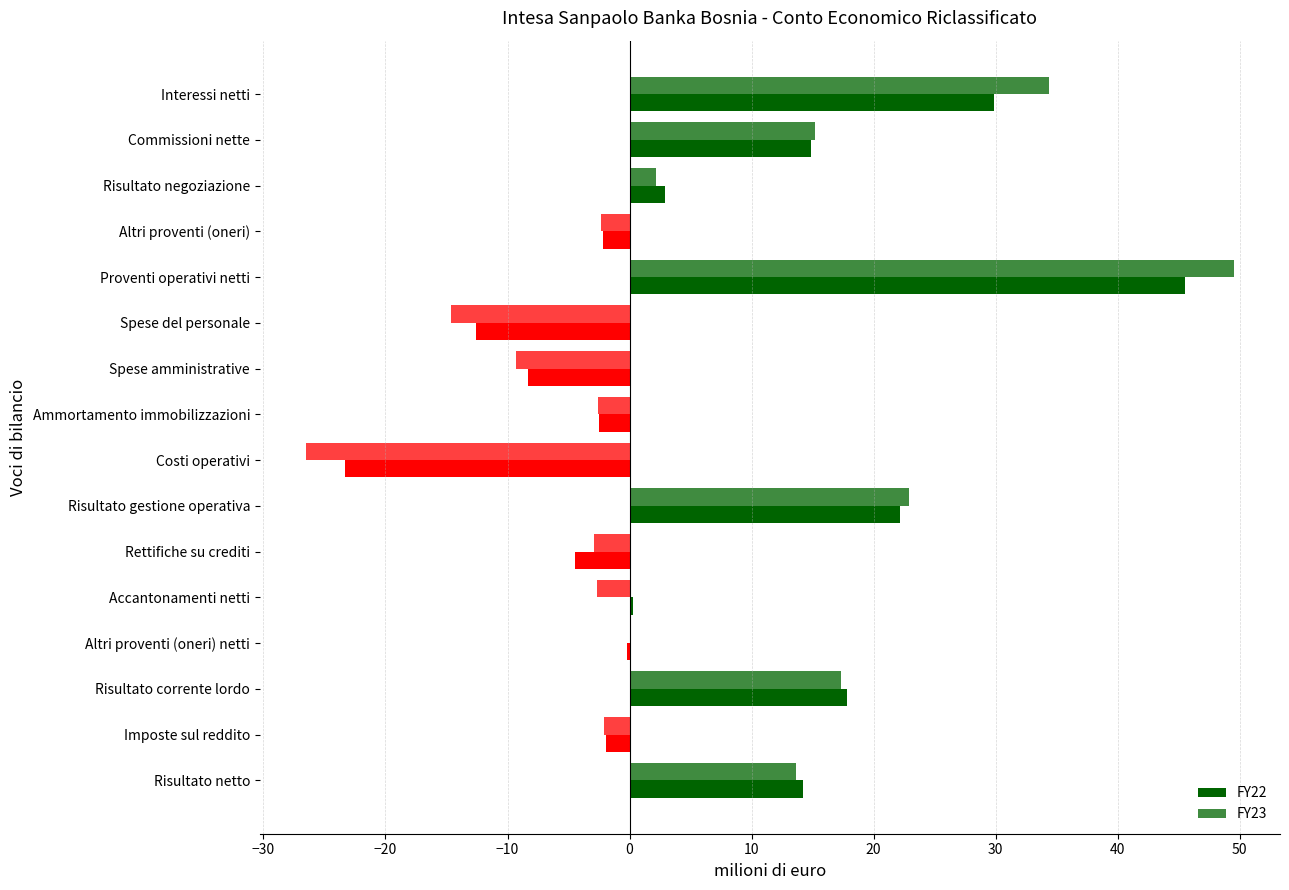

How many data points in FY23 are above 0?

7